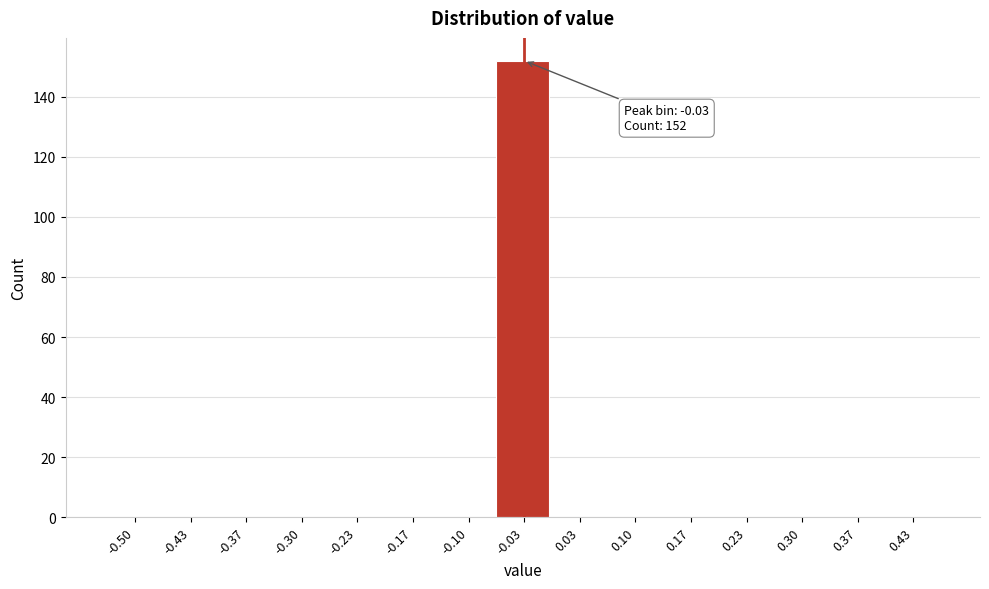

Reading left to right, extract all data points from this chart.

-0.50=0	-0.43=0	-0.37=0	-0.30=0	-0.23=0	-0.17=0	-0.10=0	-0.03=152	0.03=0	0.10=0	0.17=0	0.23=0	0.30=0	0.37=0	0.43=0